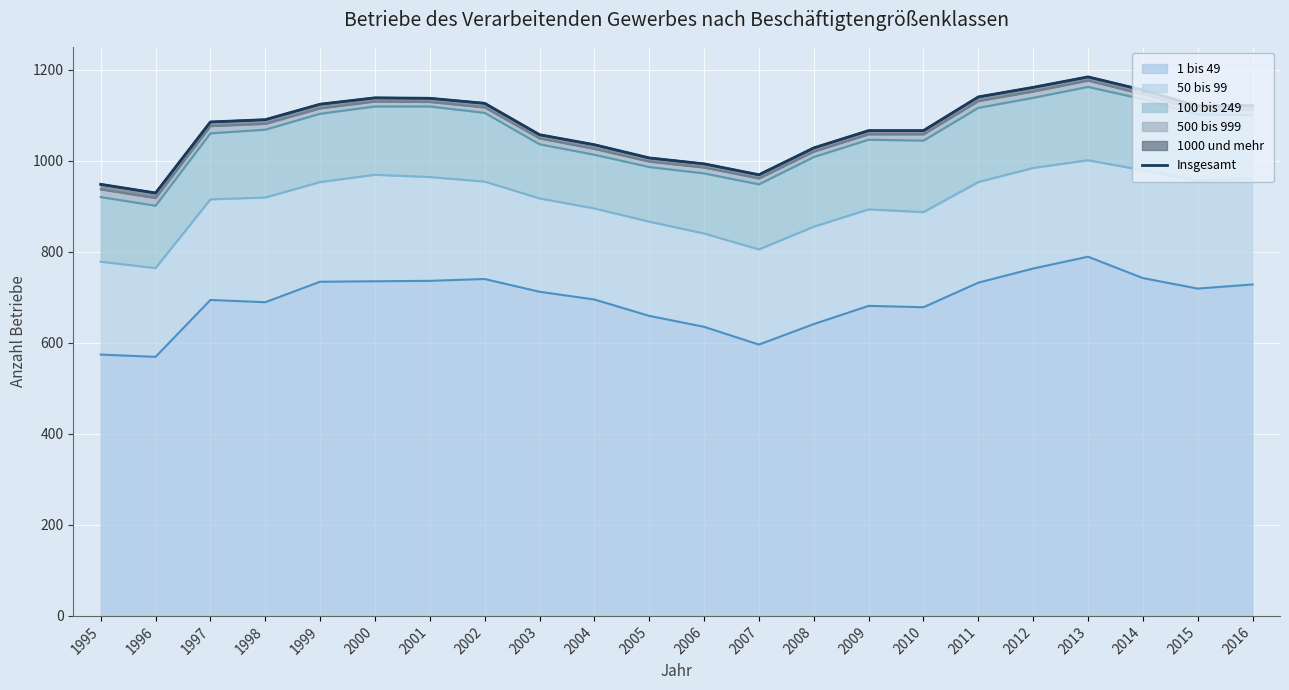

What is the greatest value displayed?

1184